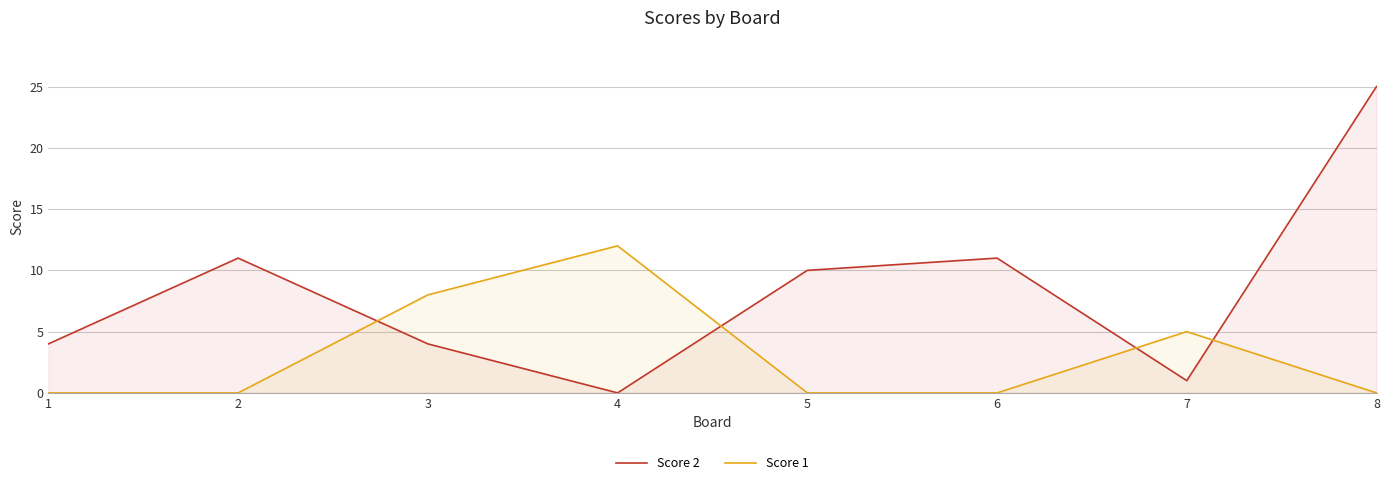

After their last crossing, which series has the higher values: Score 1 or Score 2?

Score 2